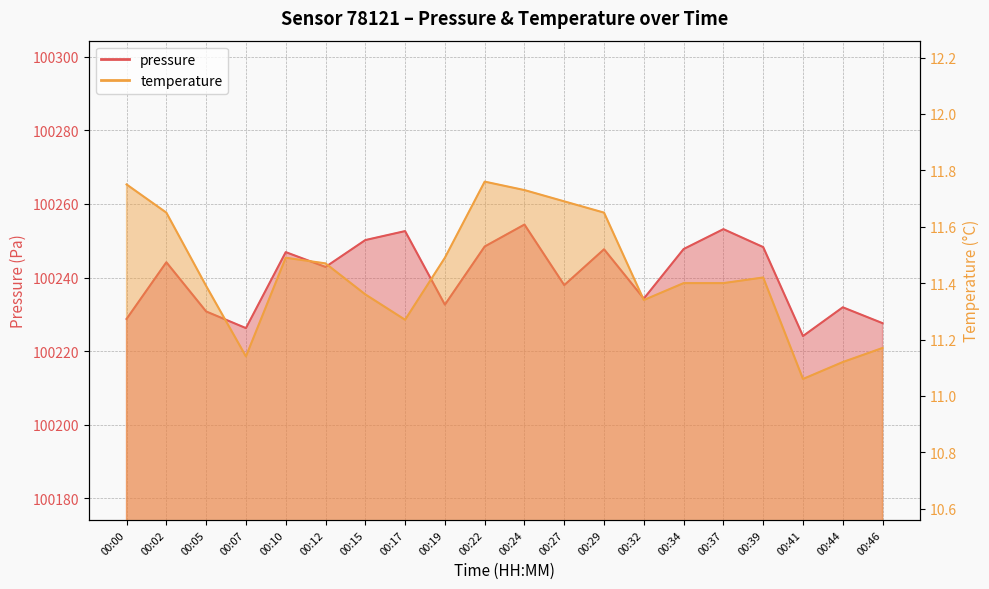

At how many categories does at least one series exceed 61533?

20